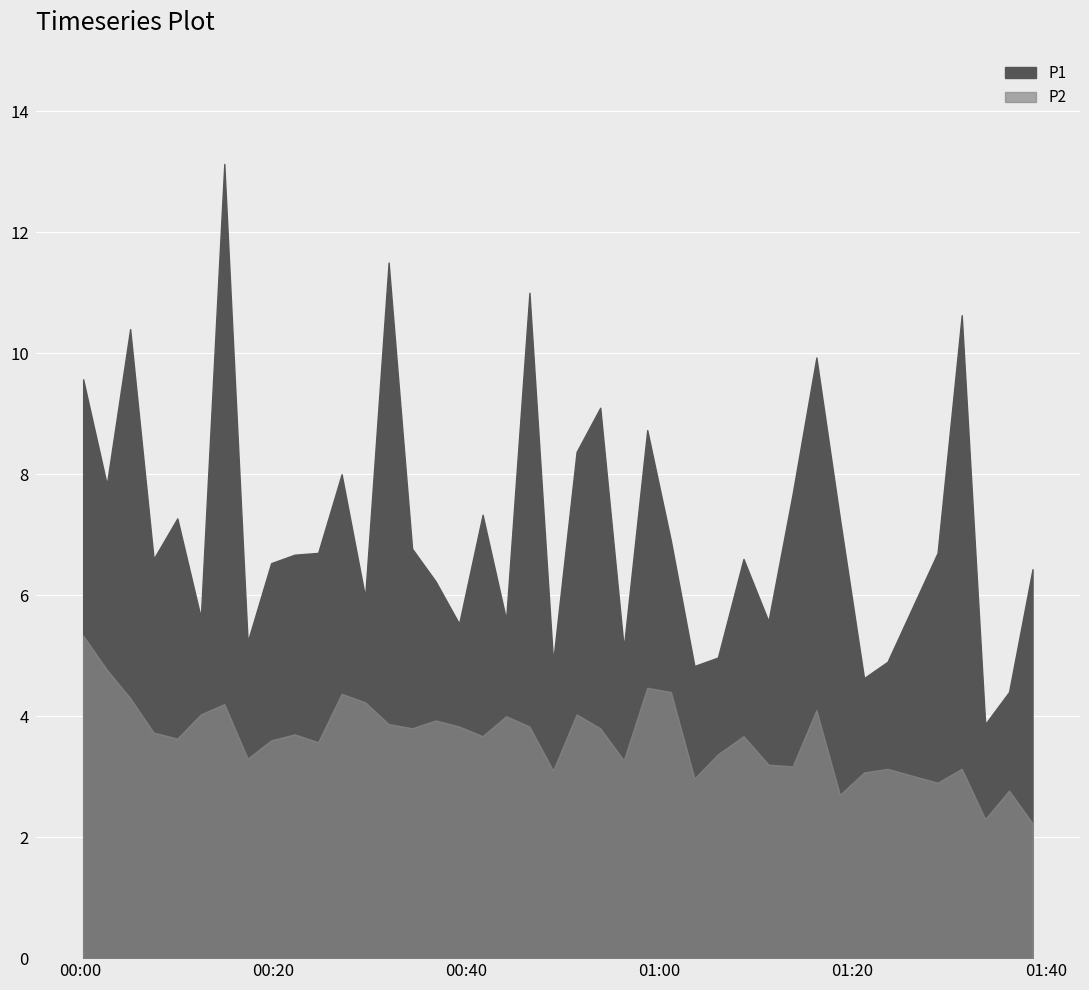

What is the value of the P1 point at the 12th from the left?

8.0